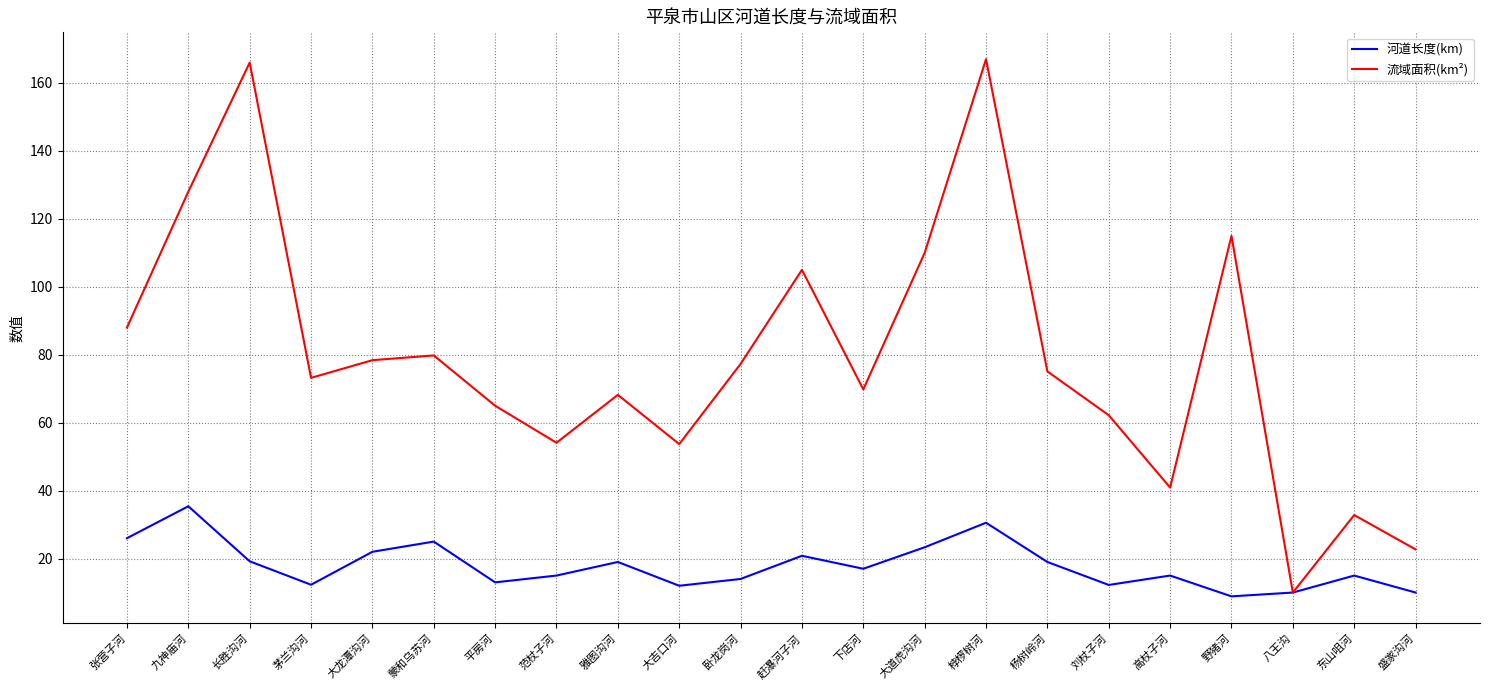

Does the chart display data point markers on the line(s)?

No